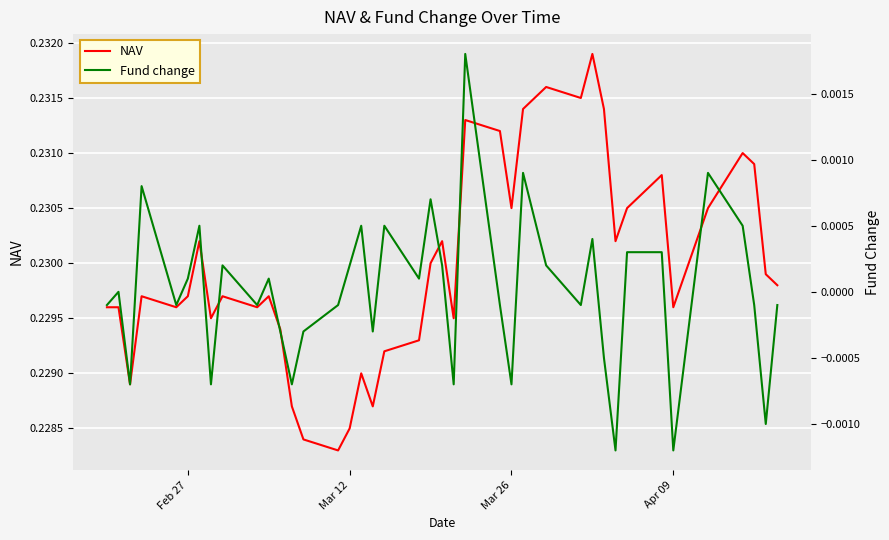

What is the highest value of the NAV series?

0.2